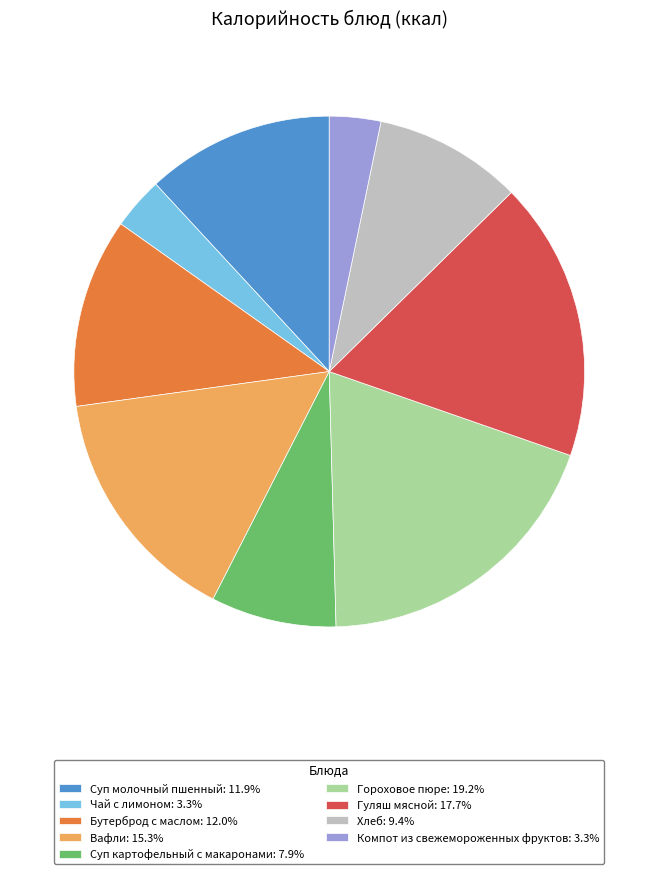

What is the ratio of the value at Суп картофельный с макаронами: 7.9% to the value at Гороховое пюре: 19.2%?

0.4